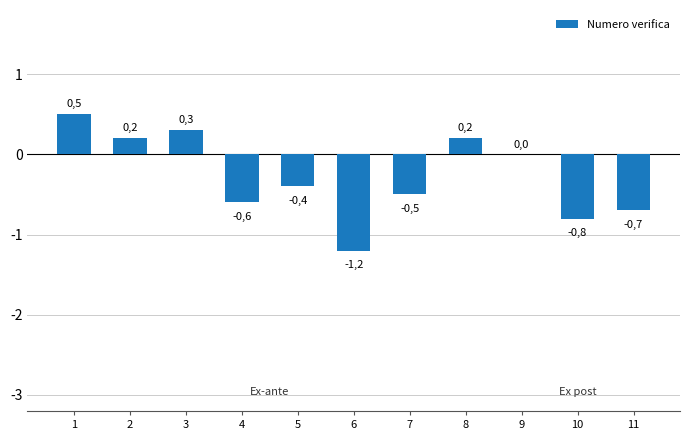

The chart shows a value of 0.3 at 3. True or false?

True